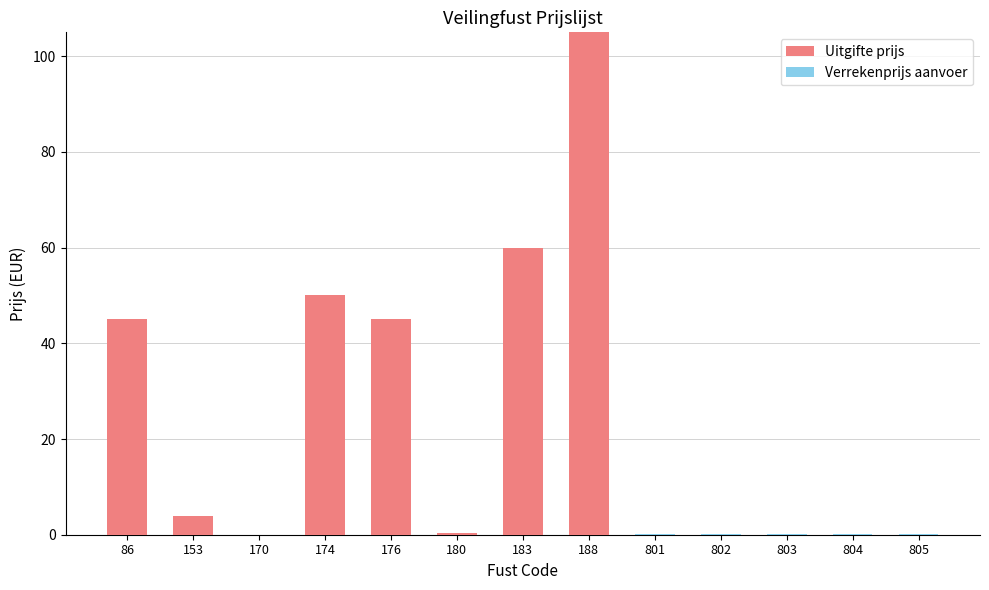

At which category is the sum across all series the highest?

188